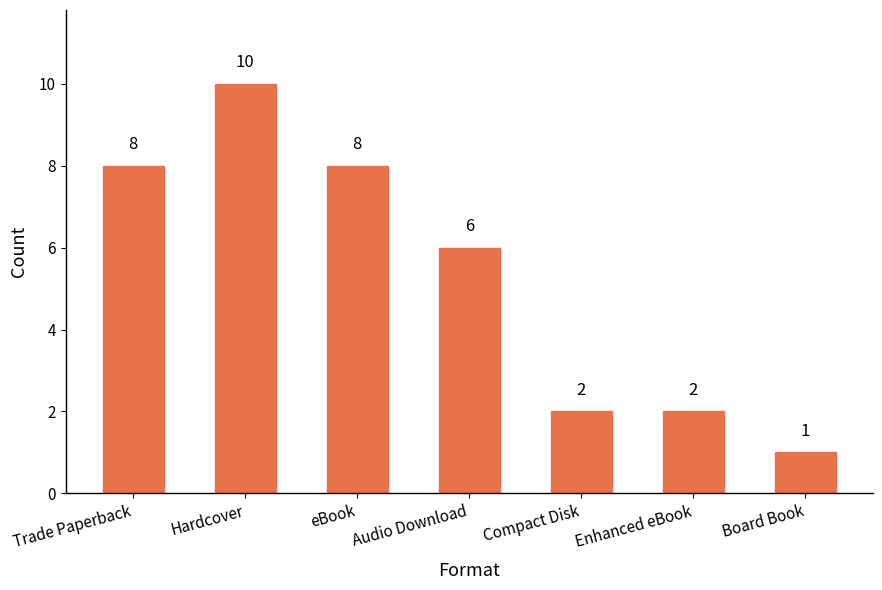

What is the maximum value shown in the chart?

10